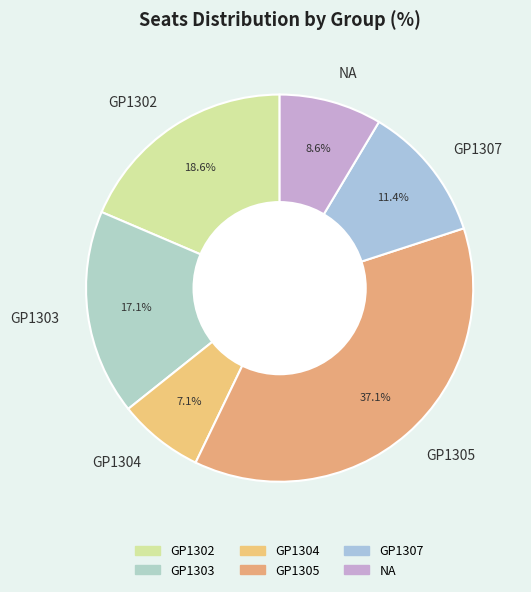

To the nearest percent, what is the difference between the largest and smallest slice percentages?

30%